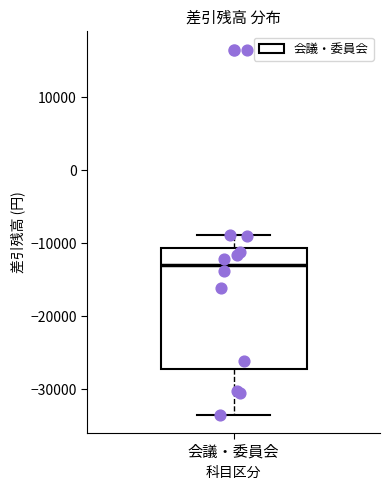

Transcribe this box plot: give where the median line is, the range the box spans, and where the two whiskers end, as read against the y-axis. The values are not printed on the chart, so give them approximately, as read against the axis.

median -13000, box -27000 to -11000, whiskers -33000 to -9000